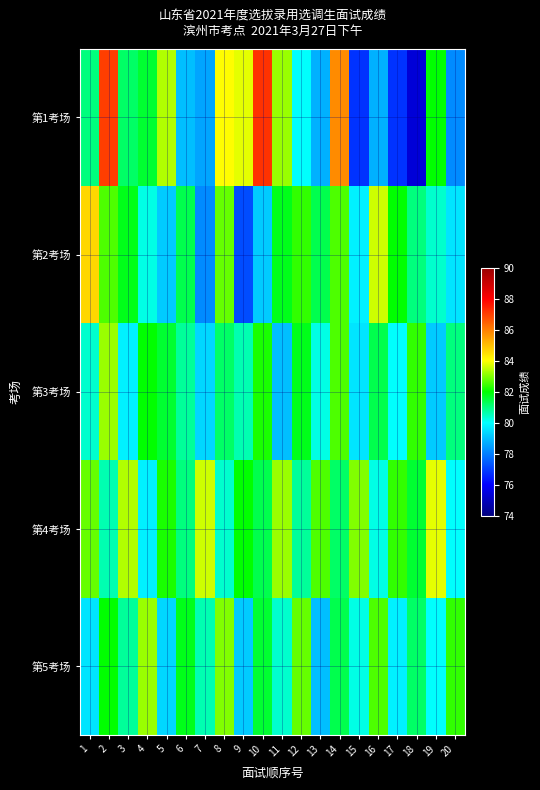

Count the number of data series in this chart.

5